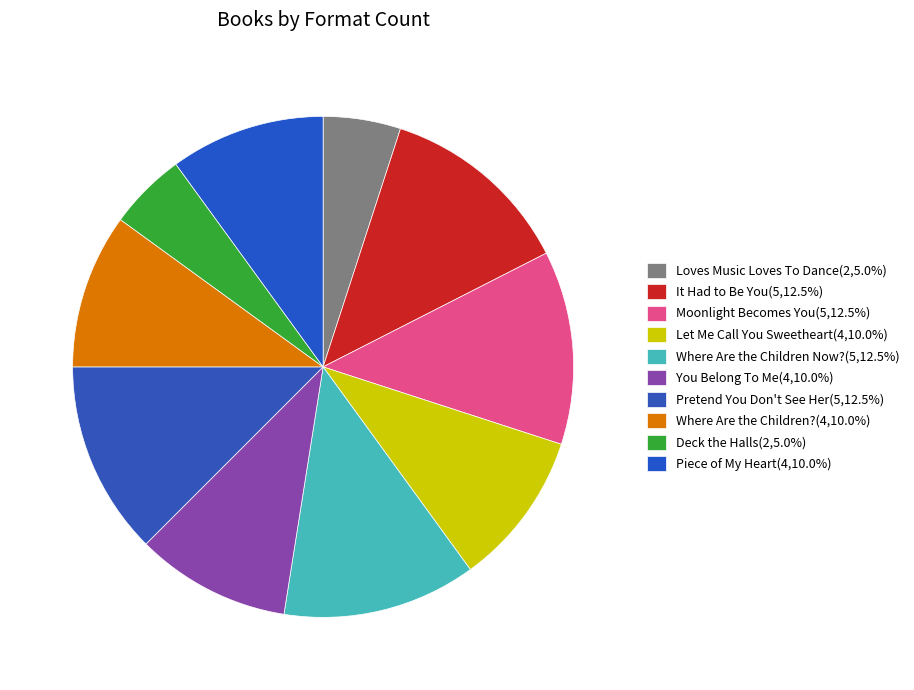

How many slices are in this pie chart?

10